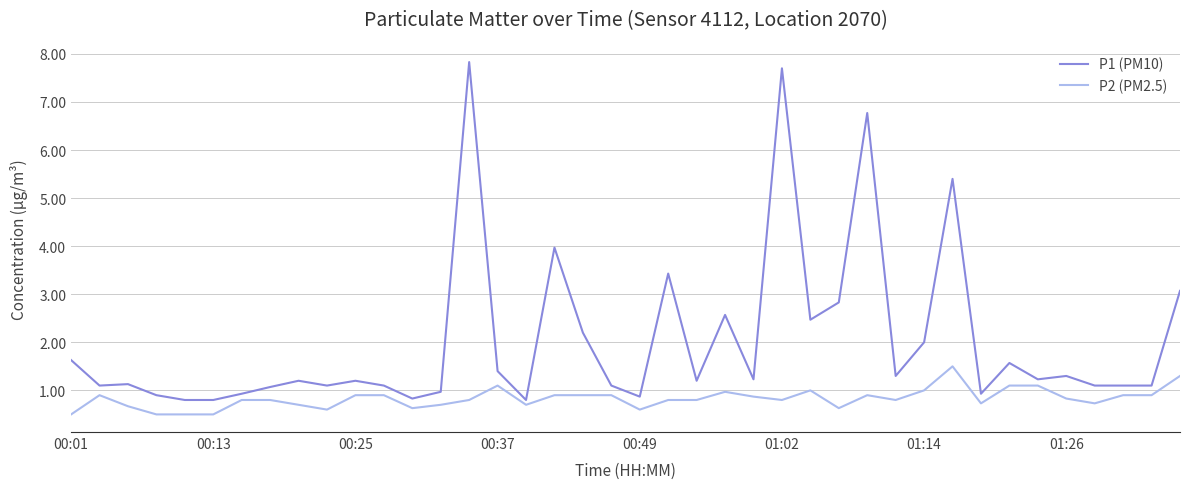

Which series has the largest total across all categories?

P1 (PM10)